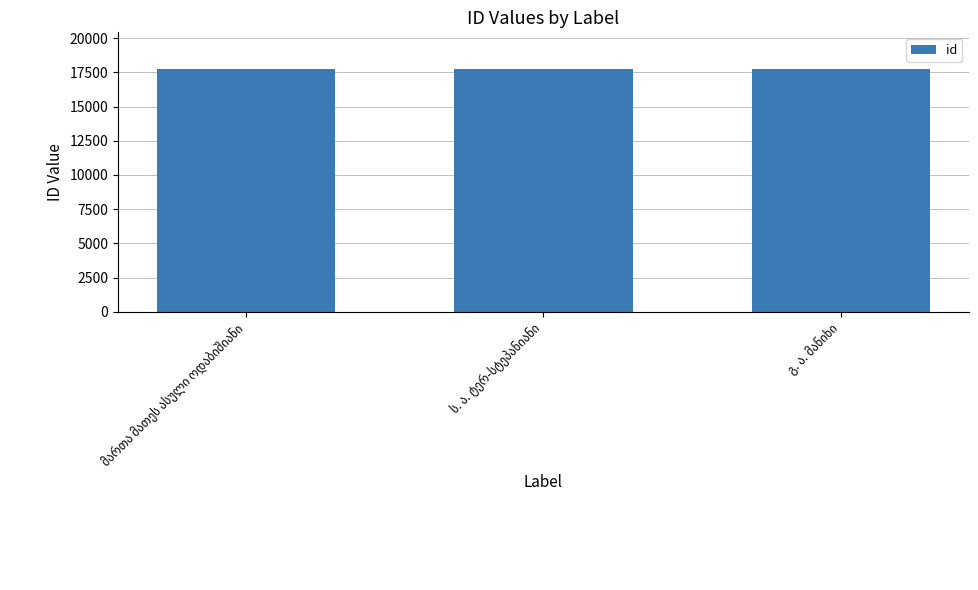

What is the sum of all values?

53271